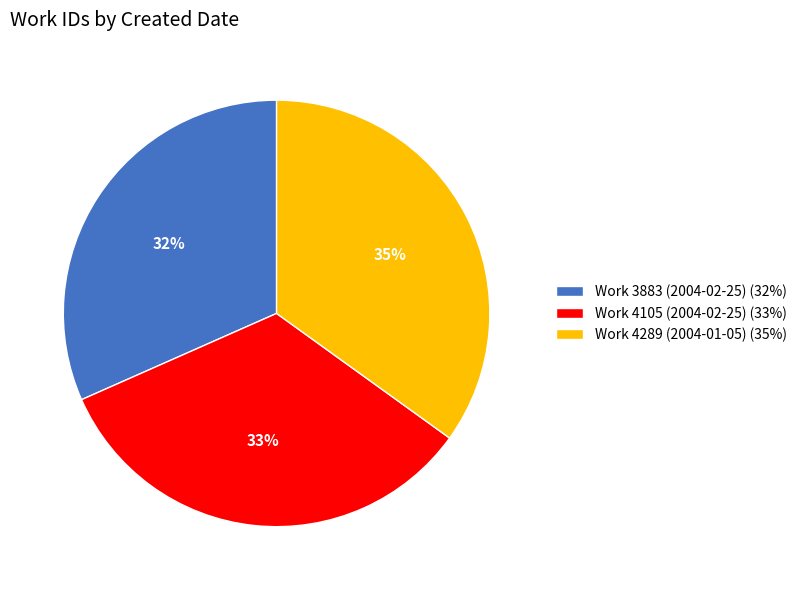

How many slices are in this pie chart?

3